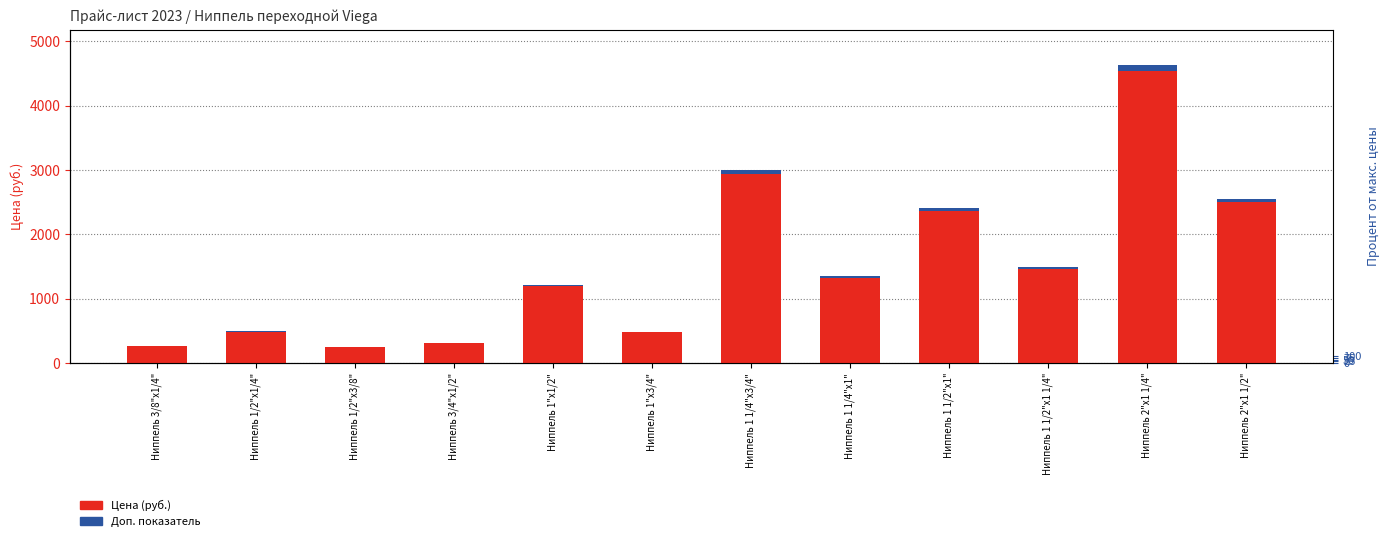

Reading left to right, what are all the values shown in this chart?

Цена (руб.): 265.9	496.8	246.9	313.3	1215.1	490.5	2999.5	1354.2	2411.1	1487.1	4625.9	2556.6
Скидка / доп. показатель: 5.3	9.9	4.9	6.3	24.3	9.8	60.0	27.1	48.2	29.7	92.5	51.1